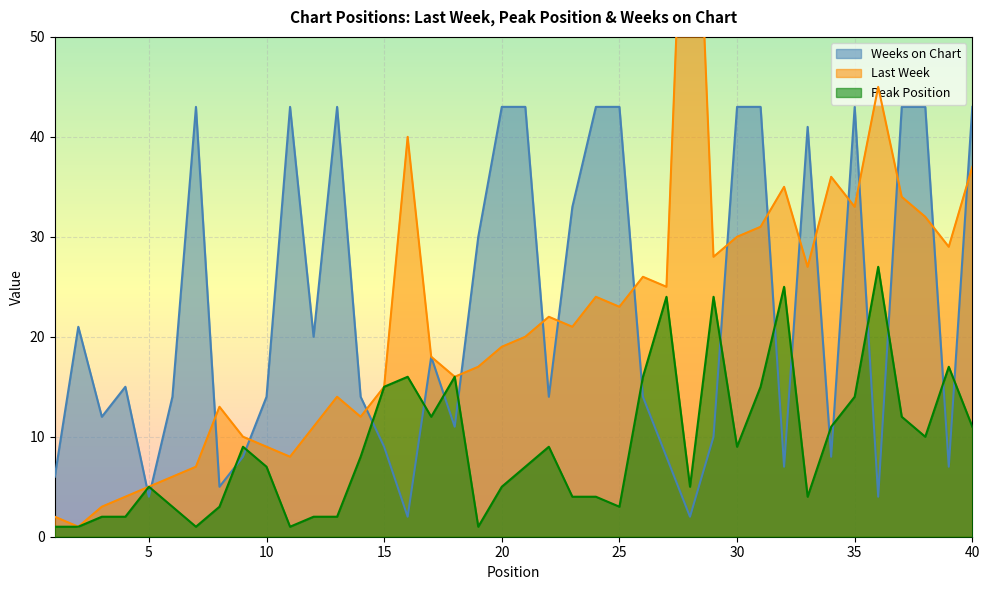

What is the smallest value displayed?

1